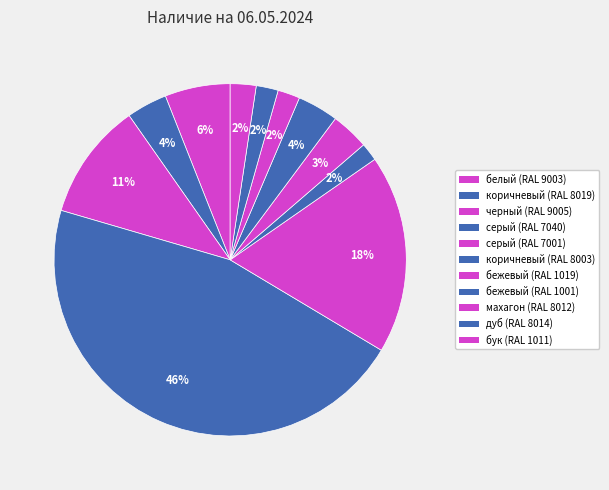

To the nearest percent, what is the difference between the белый (RAL 9003) and бежевый (RAL 1001) slice percentages?

2%